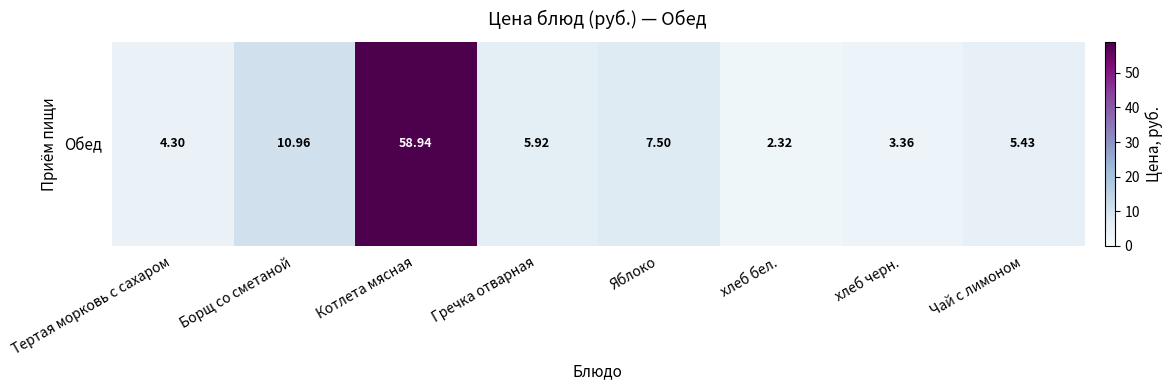

Count the number of values greater than 5.

5